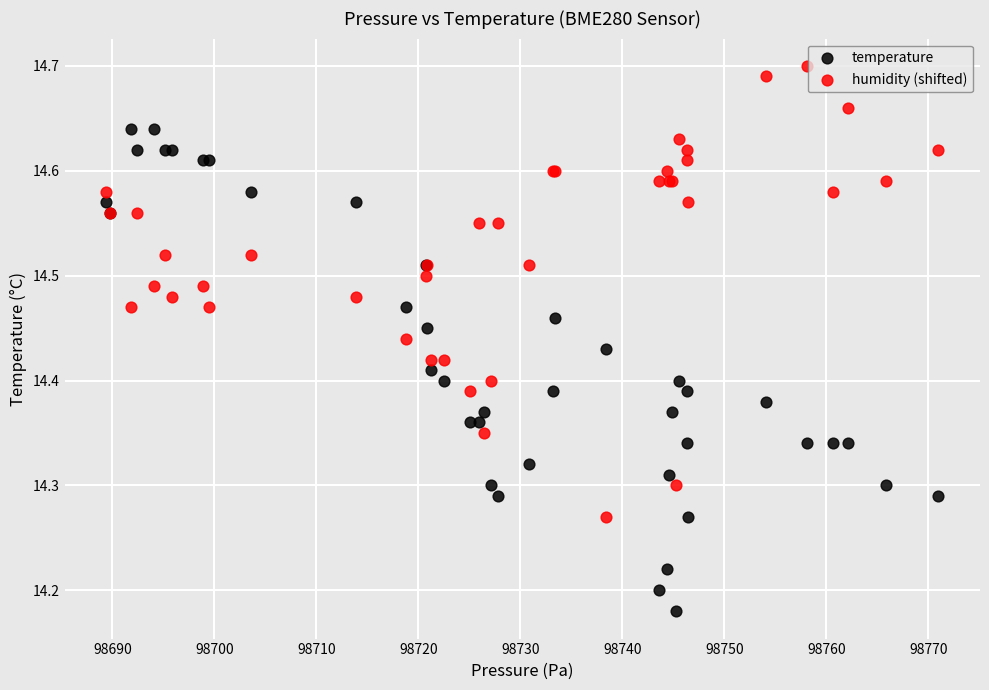

Which series contains the lowest Y value?

temperature